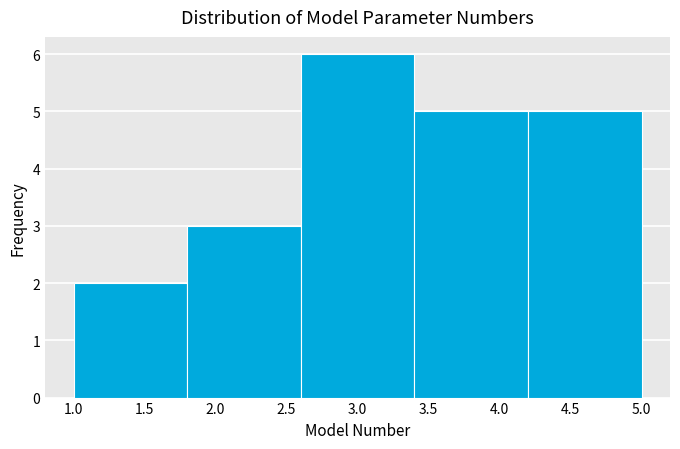

Over which range of the x-axis is the bar tallest?

2.6 to 3.4